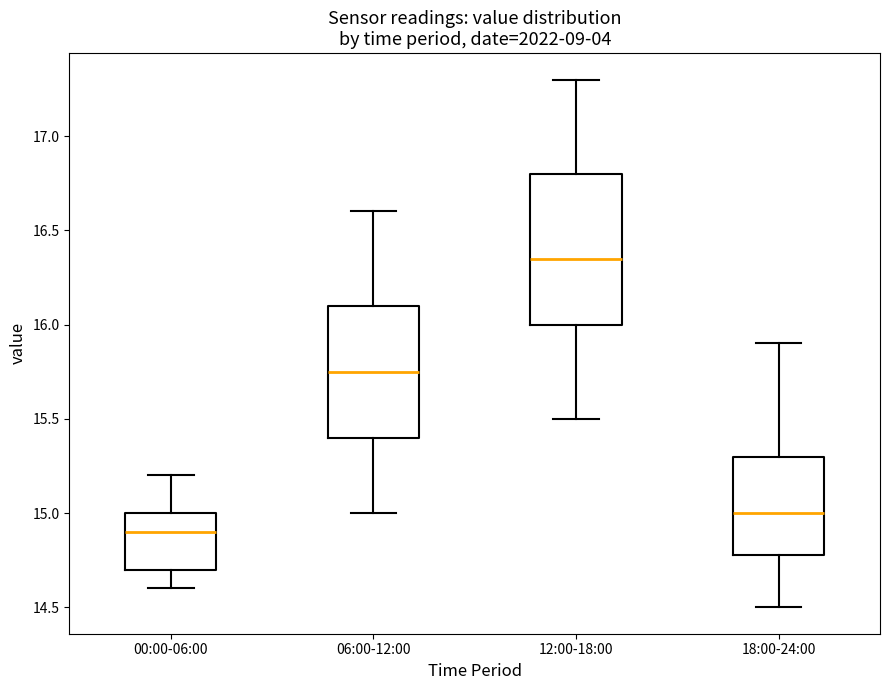

Which box's median line is the lowest?

00:00-06:00